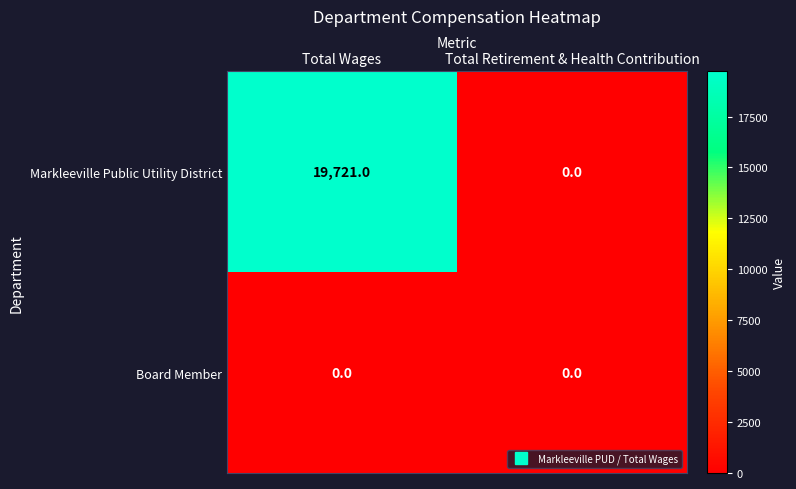

Which series has the widest spread of values?

Markleeville Public Utility District